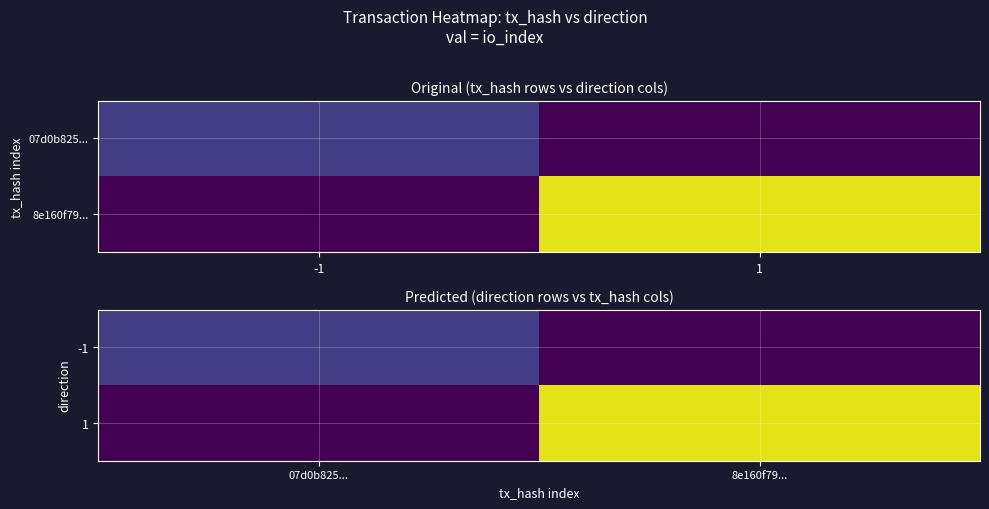

Is it true that 1 equals 48 at 8e160f79...?

True